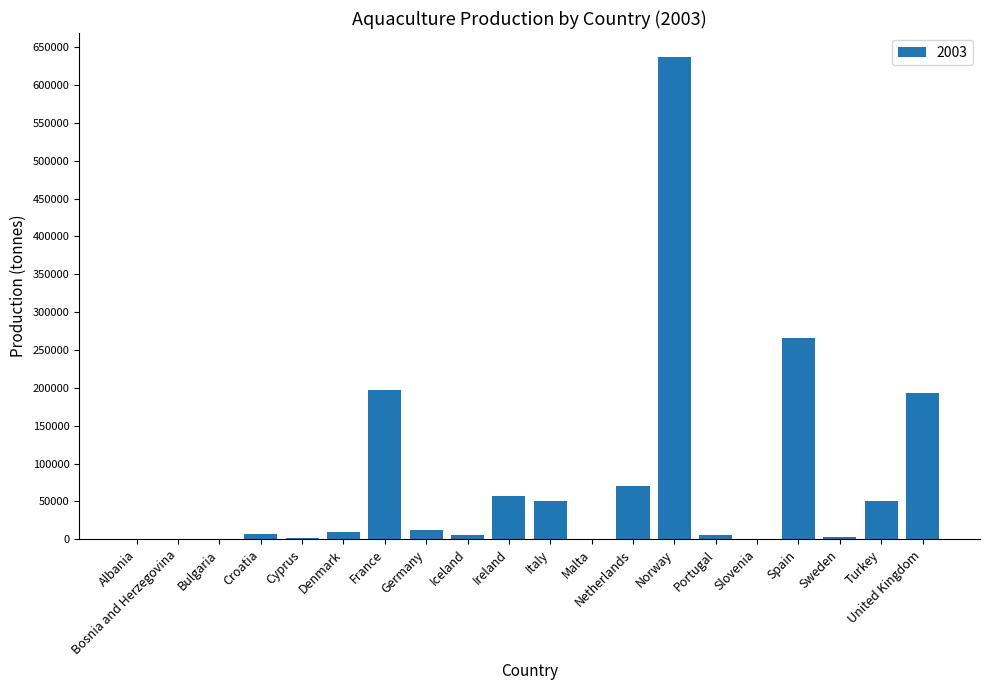

What is the sum of all values?

1566841